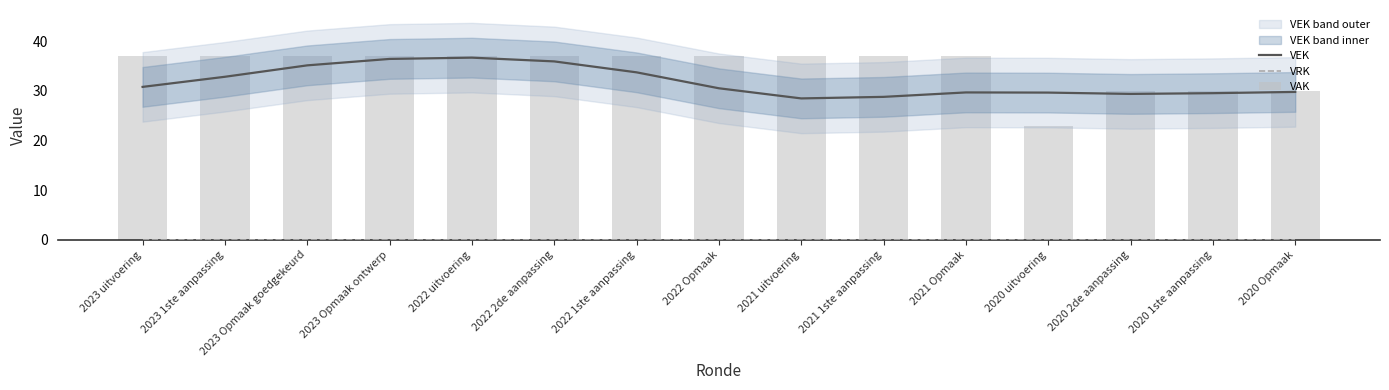

At which category is the sum across all series the highest?

2022 uitvoering